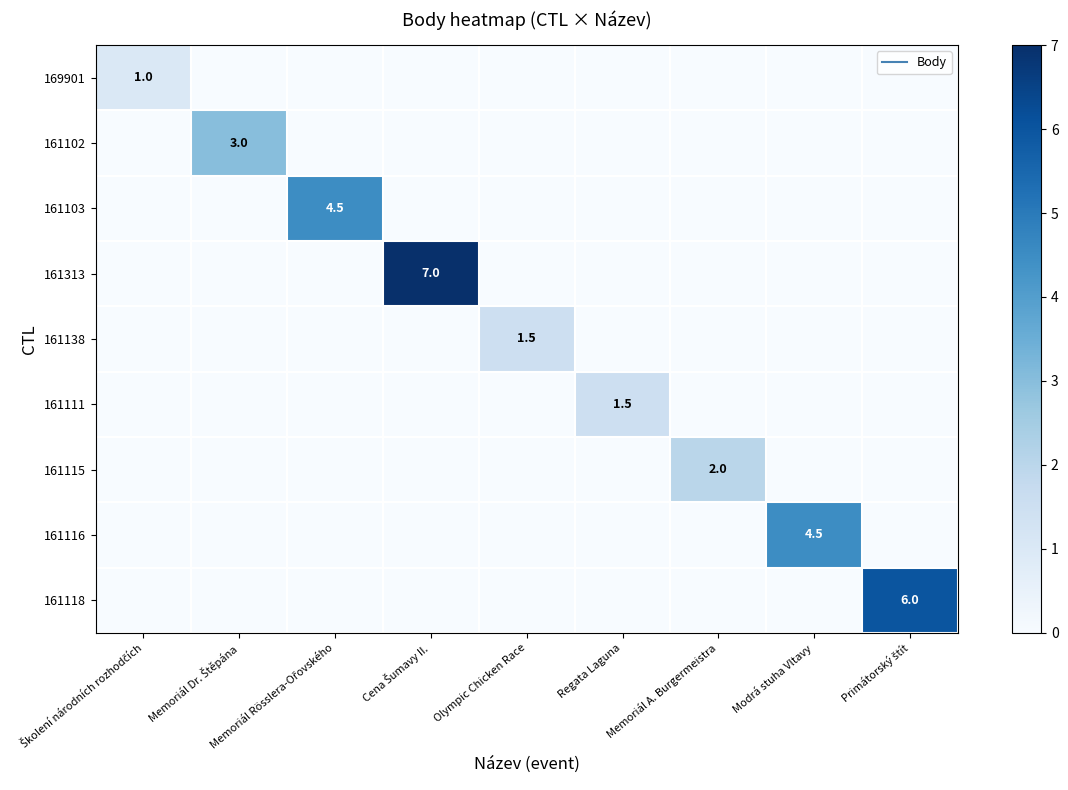

What value does the 161102 series have at Memoriál Dr. Štěpána?

3.0